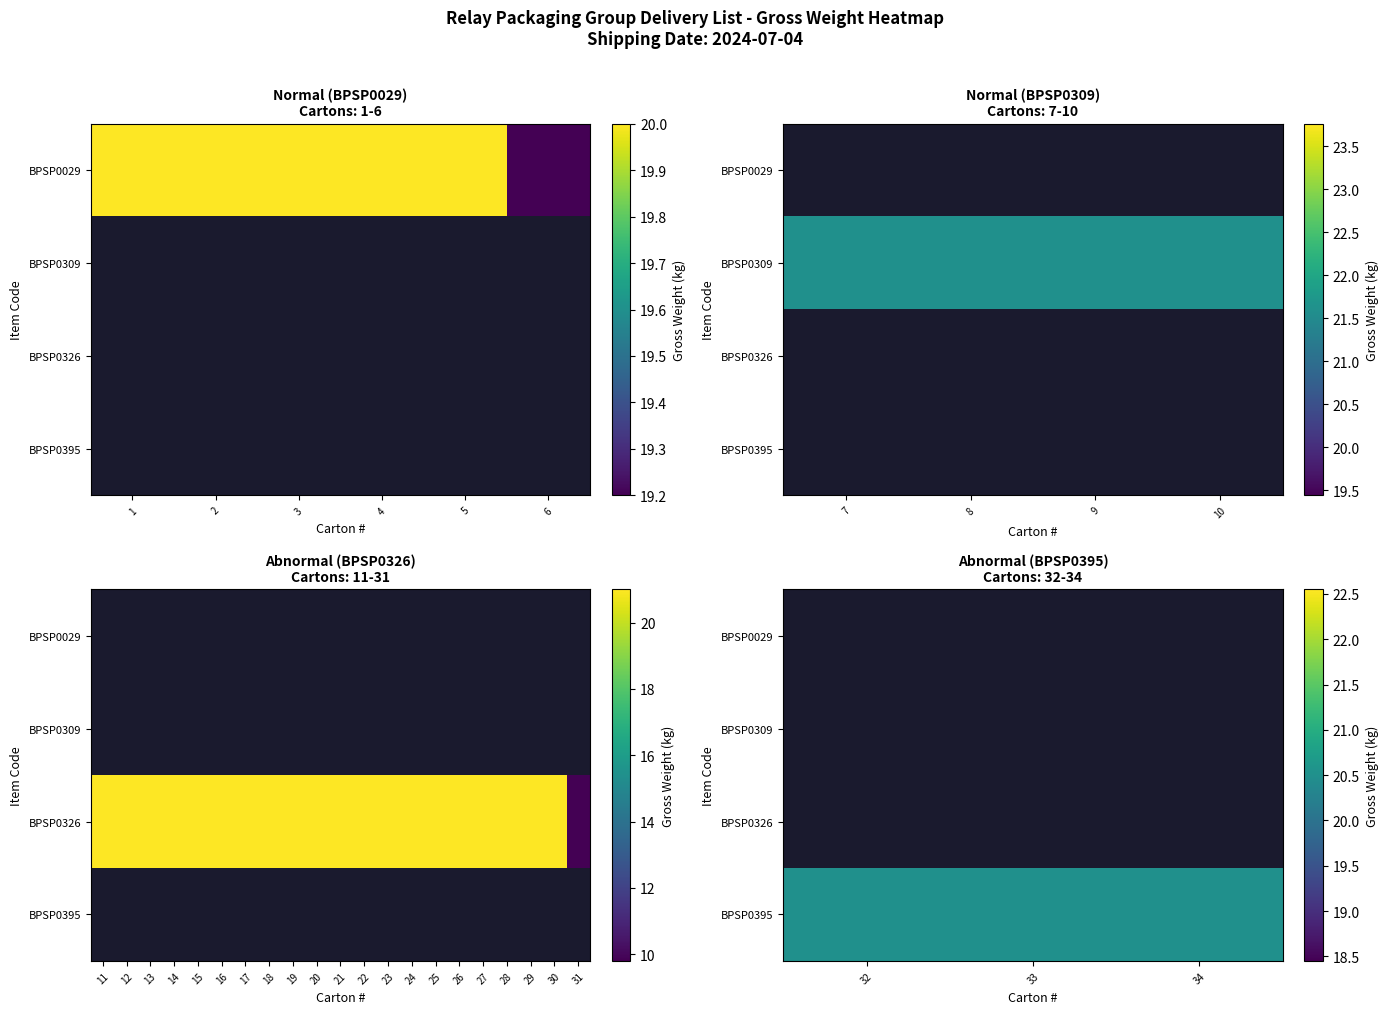

Between 32 and 33, which is larger?

33